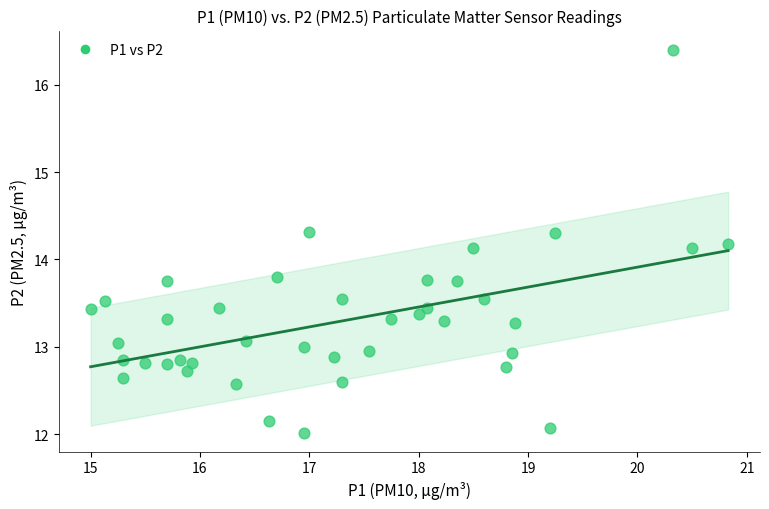

What is the range of Y values (max minus min)?

4.4